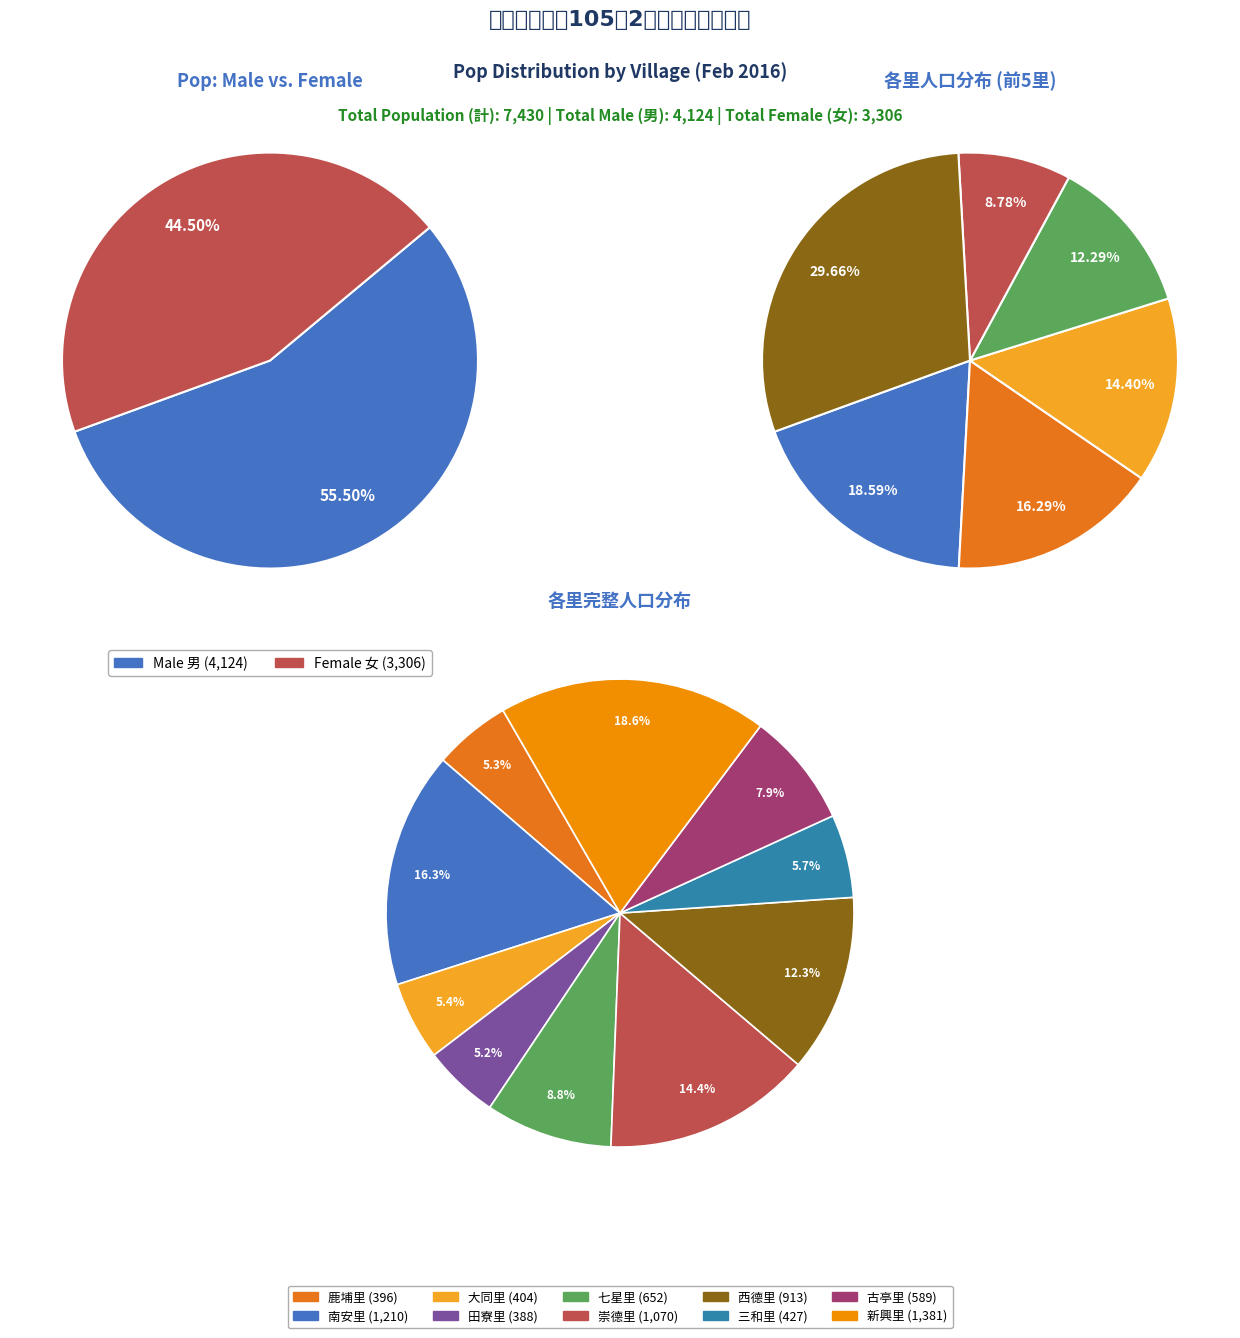

The 鹿埔里 slice represents 19% of the pie. True or false?

False